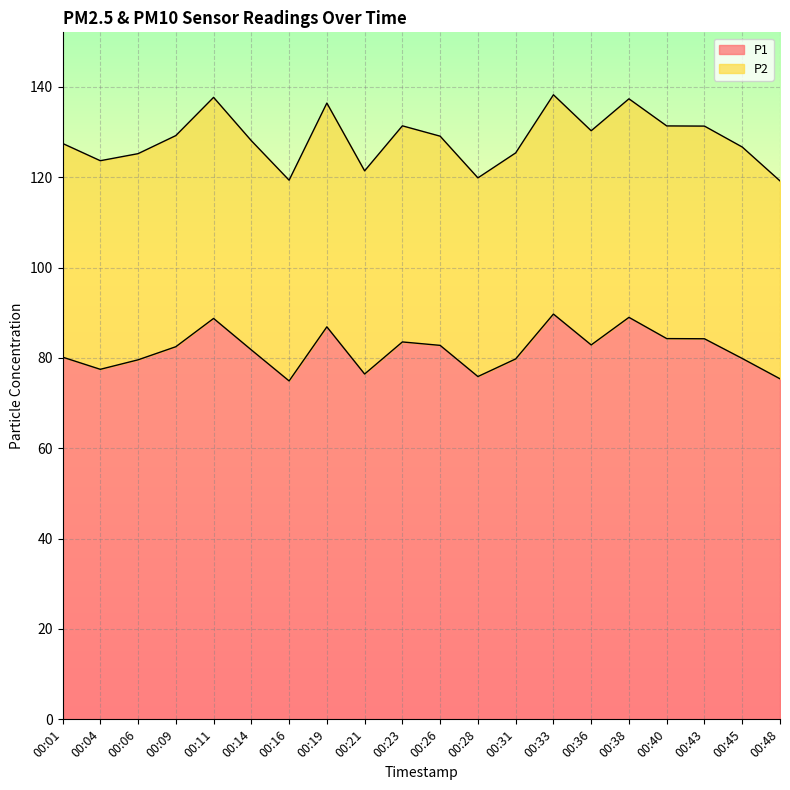

Reading left to right, what are all the values shown in this chart?

00:01=80.2	00:04=77.5	00:06=79.6	00:09=82.5	00:11=88.7	00:14=81.8	00:16=74.9	00:19=86.9	00:21=76.4	00:23=83.5	00:26=82.8	00:28=75.9	00:31=79.8	00:33=89.7	00:36=82.9	00:38=89.0	00:40=84.3	00:43=84.2	00:45=79.9	00:48=75.4